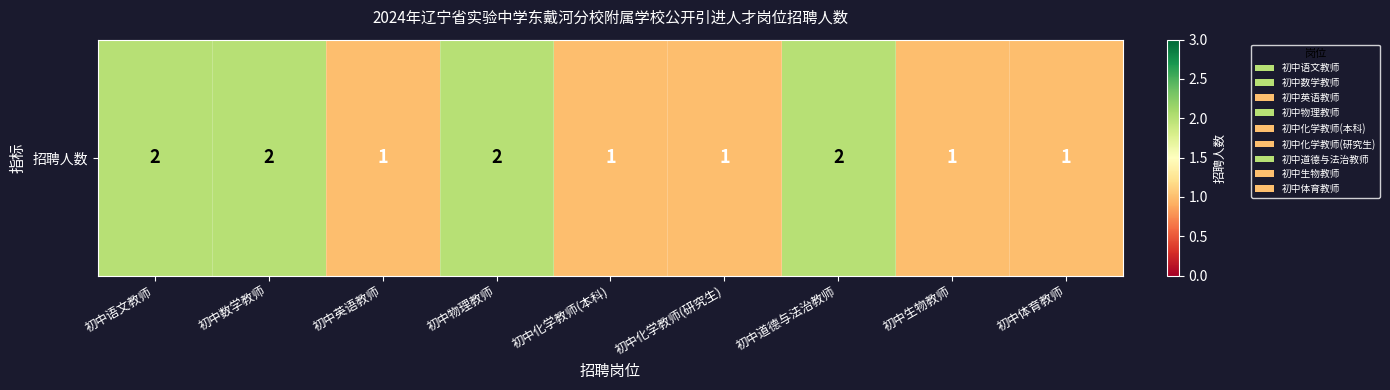

Approximately how many times larger is the value at 初中生物教师 compared to 初中道德与法治教师?

0.5